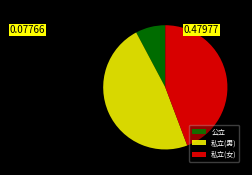

Which category has the smallest portion of the pie?

公立